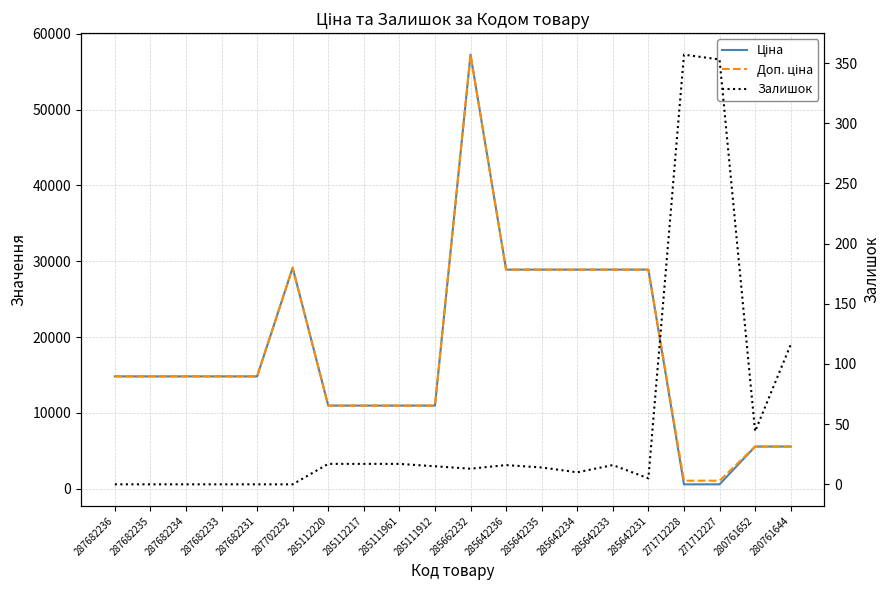

Where is Залишок nearest to the value 178?

280761644